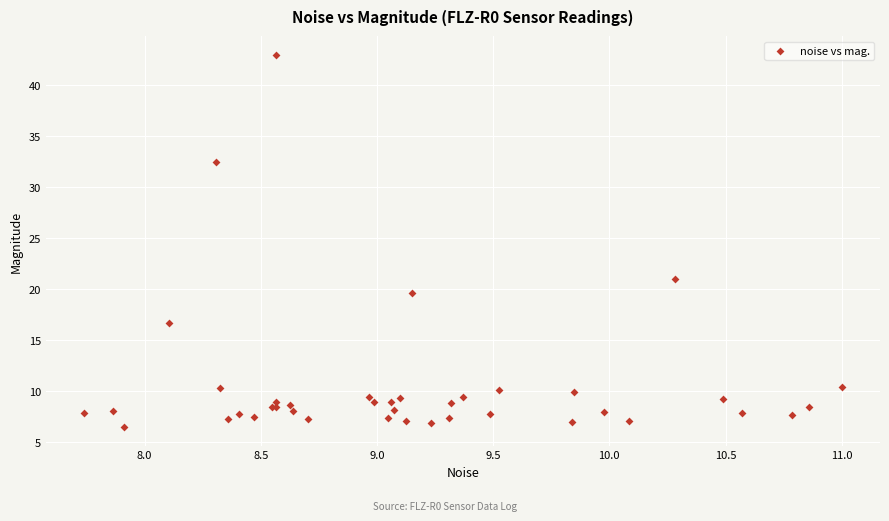

What Y value in the scatter plot is closest to 24?

21.0